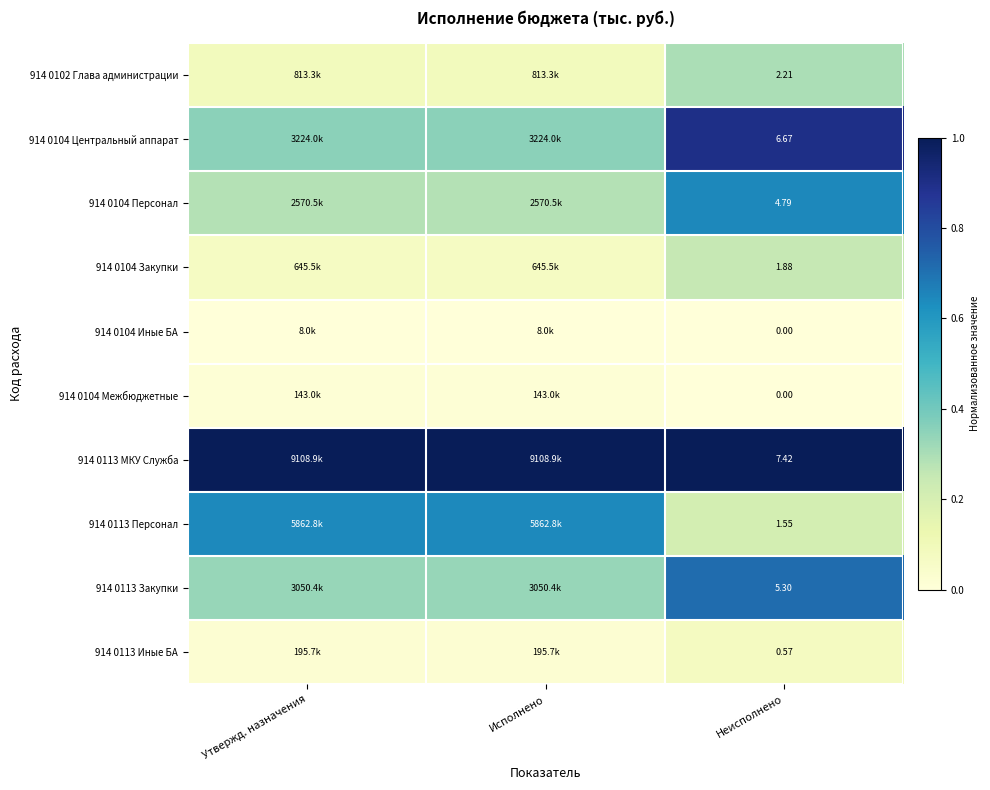

Is the value of 914 0113 Персонал at Неисполнено greater than the value of 914 0113 МКУ Служба at Неисполнено?

No